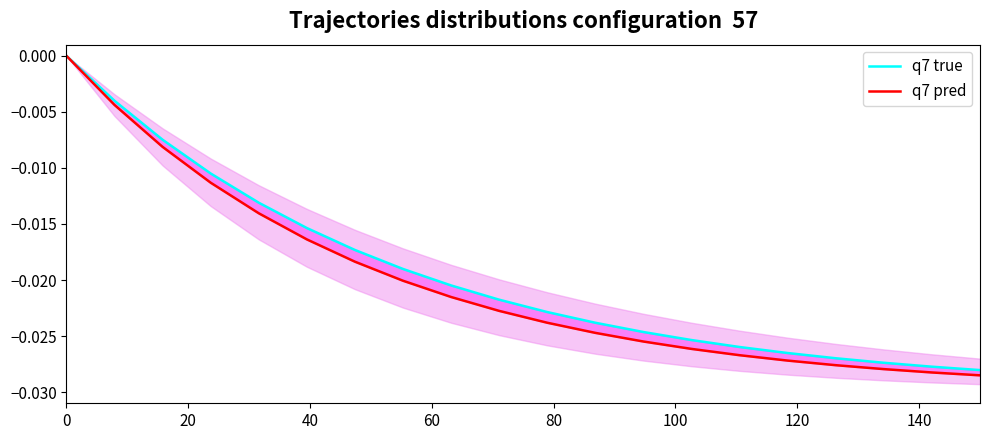

How many lines are shown in the chart?

2